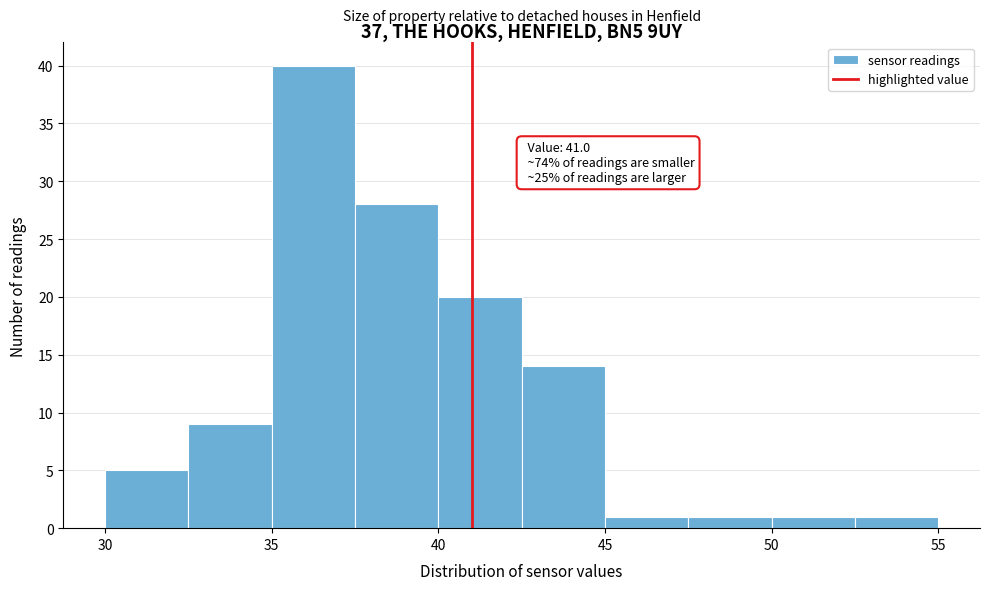

Which range on the x-axis has the tallest bar?

35.0 to 37.5